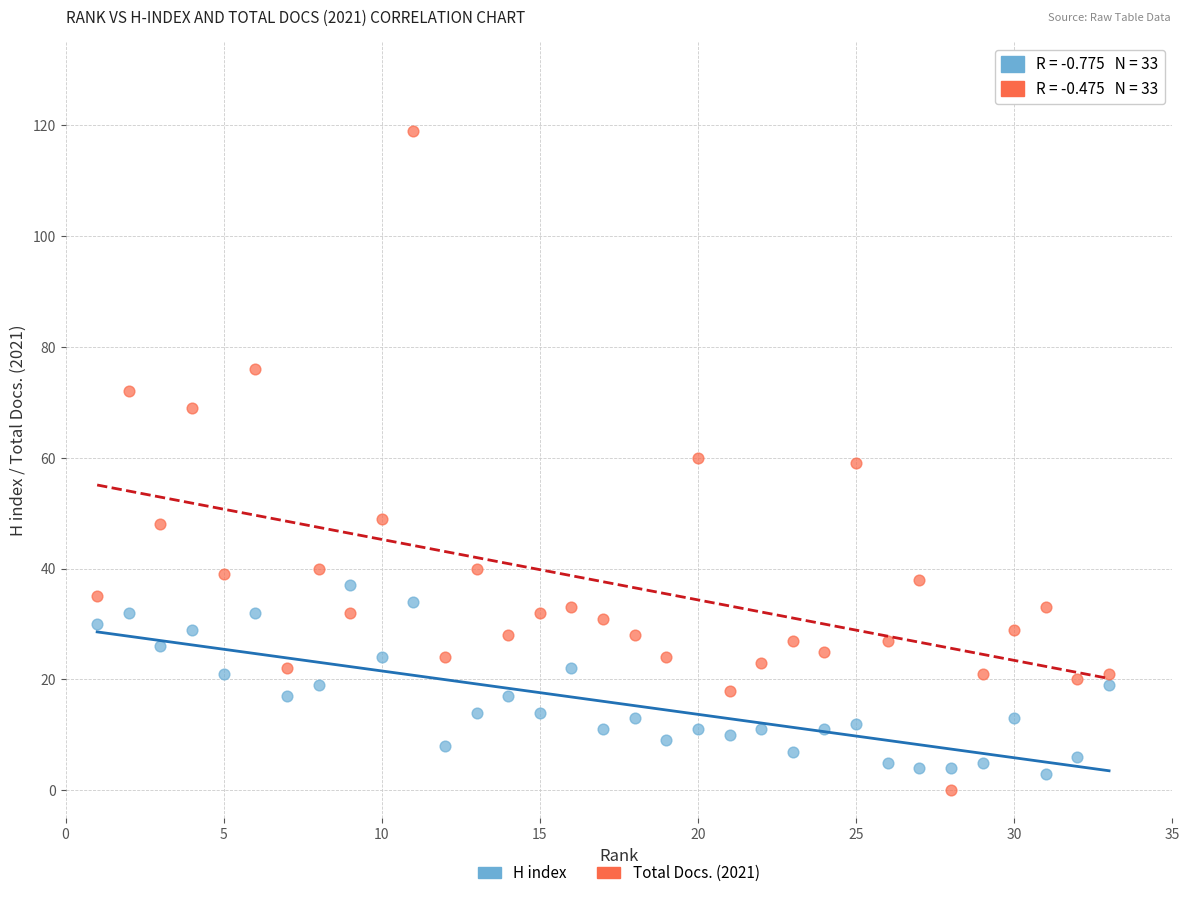

Across all data points, what is the range of Y values (max minus min)?

119